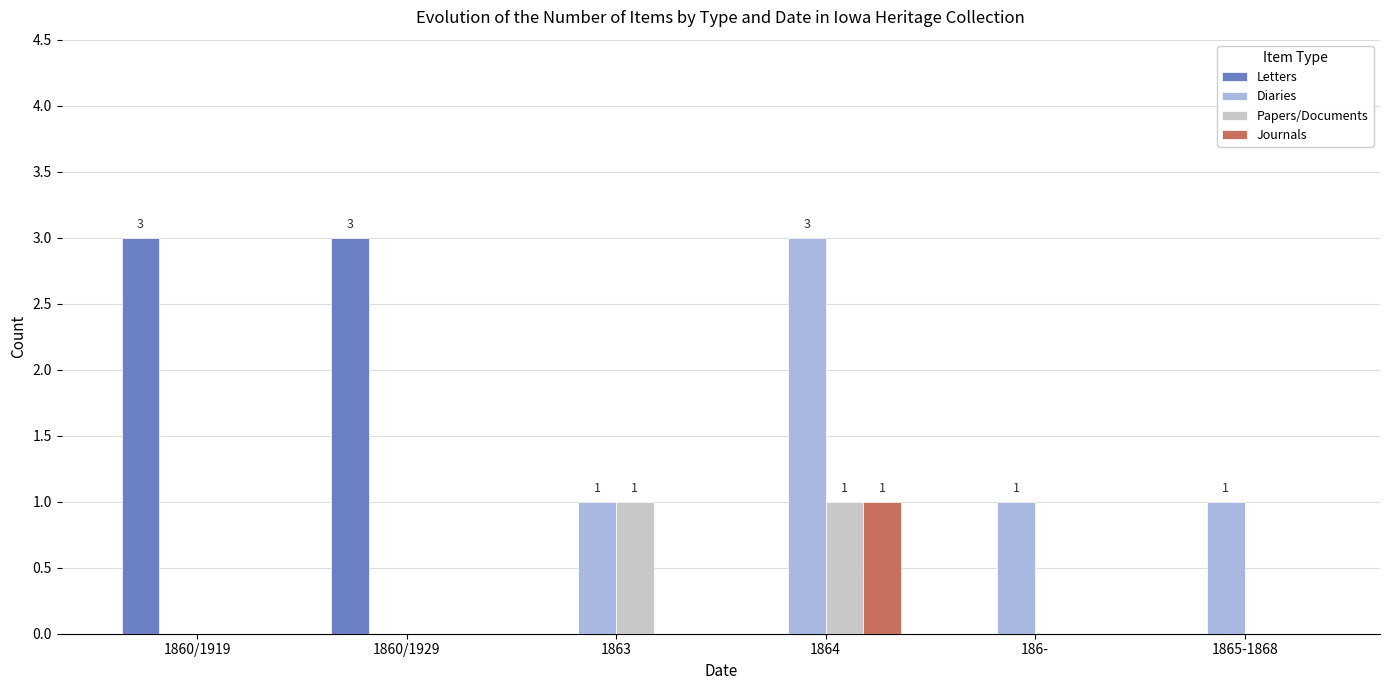

The value of Letters at 1860/1929 is 5. True or false?

False